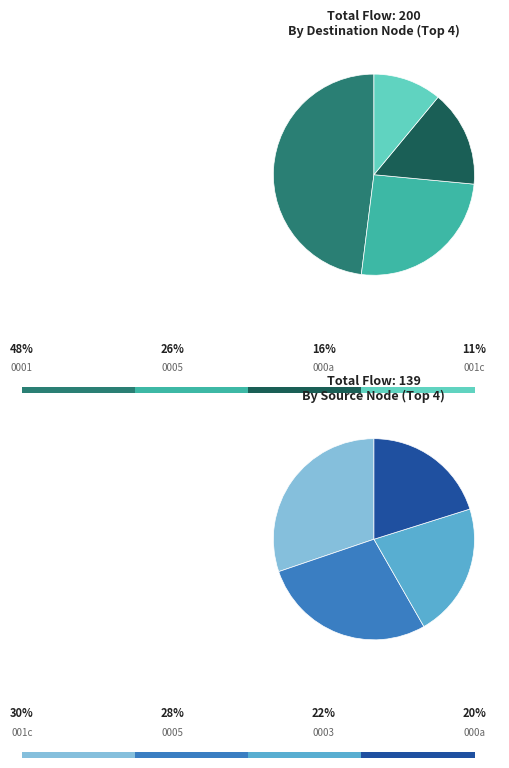

Between 6 and 19, which is larger?

19